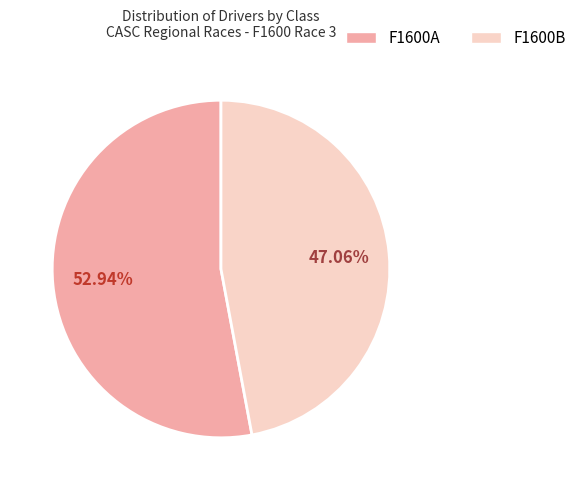

Does any single category account for the majority?

Yes